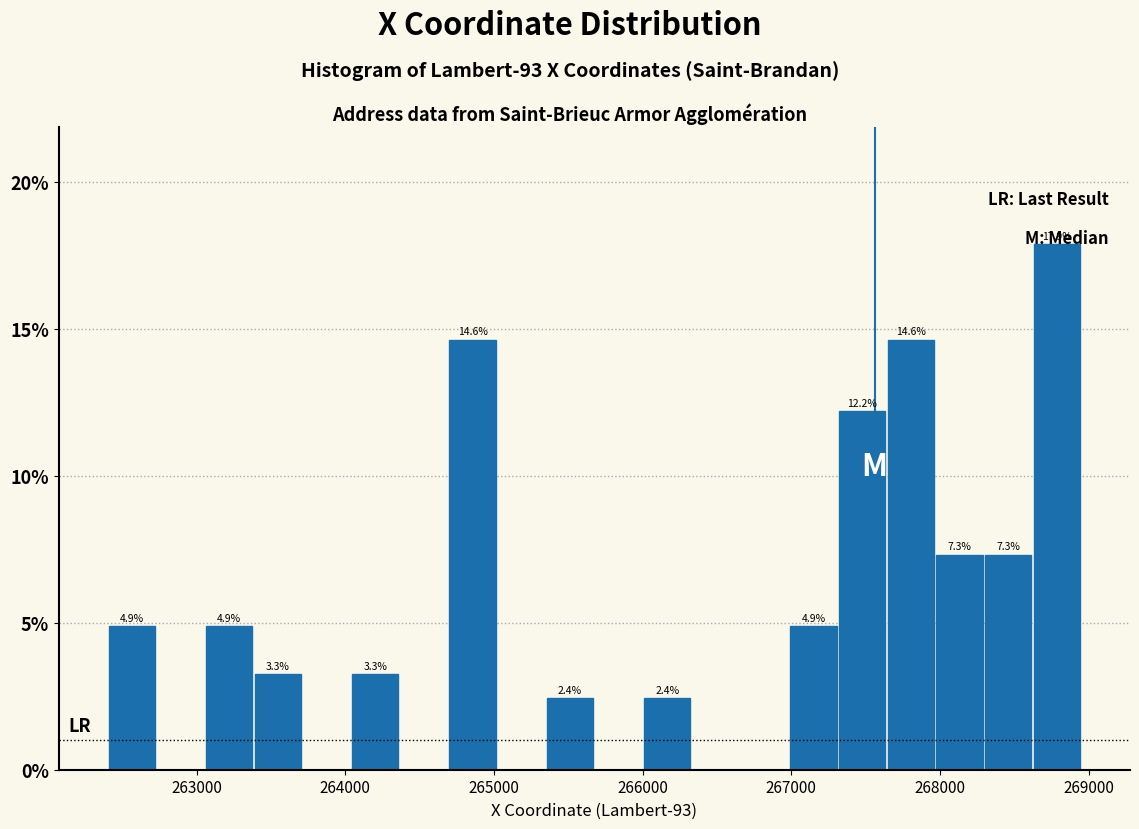

Read against the x-axis, roughly where is the centre of the tallest bar?

268800